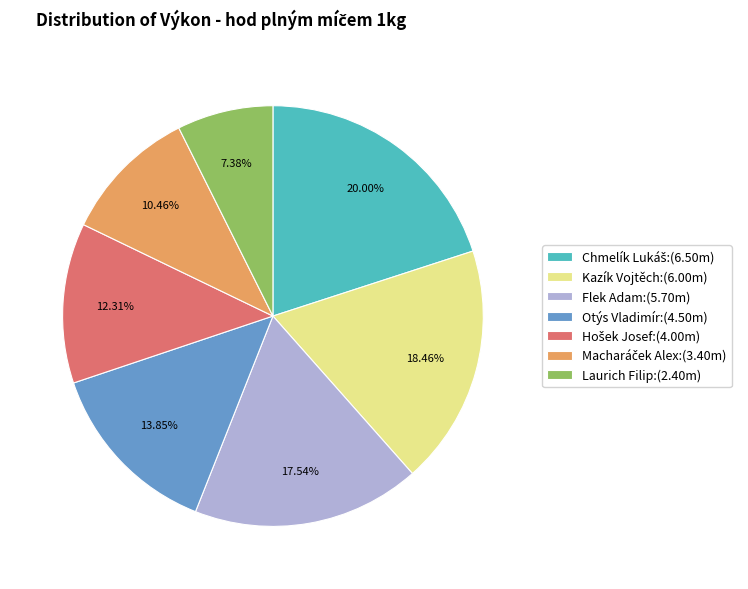

How many segments does this pie chart have?

7